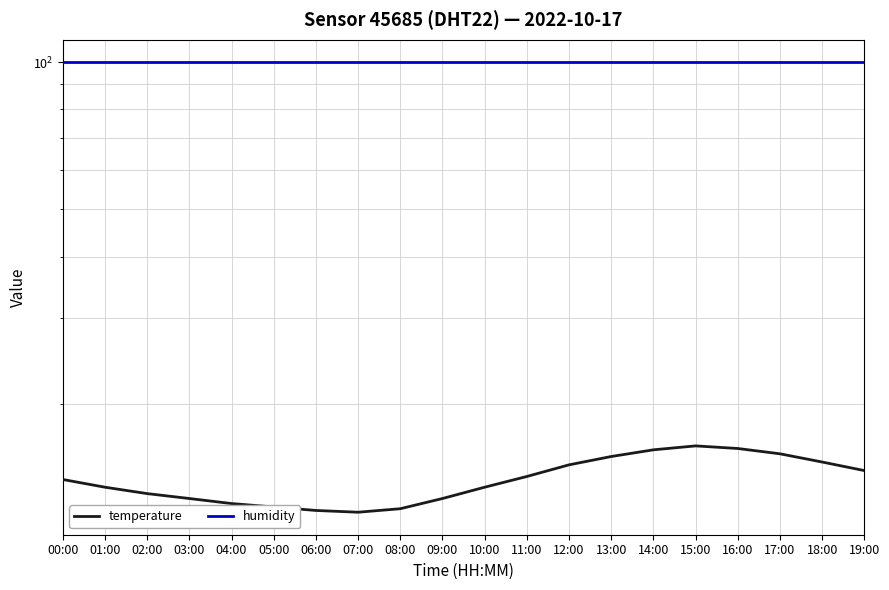

The value of humidity at 19:00 is 99.9. True or false?

True